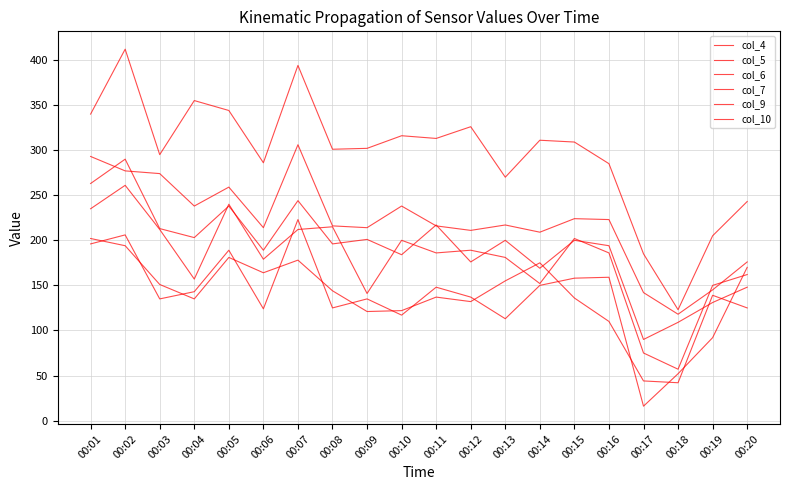

Which has a higher value, 00:02 or 00:01?

00:02